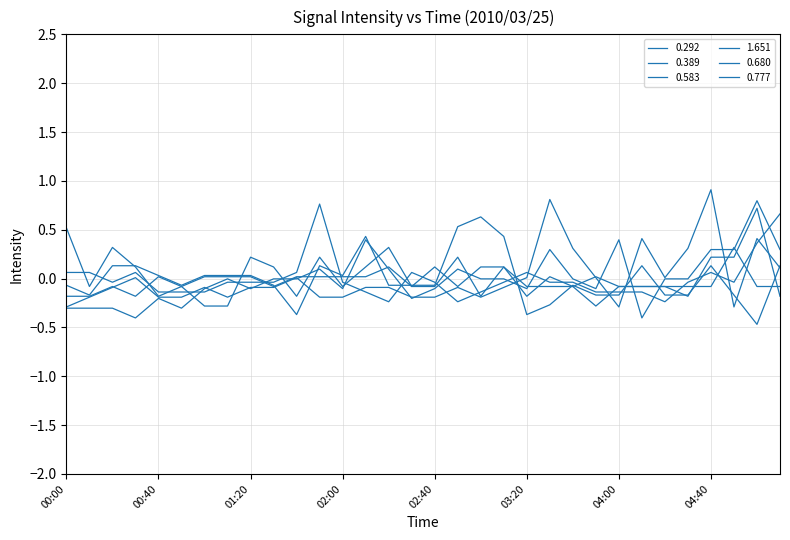

How many lines are shown in the chart?

6